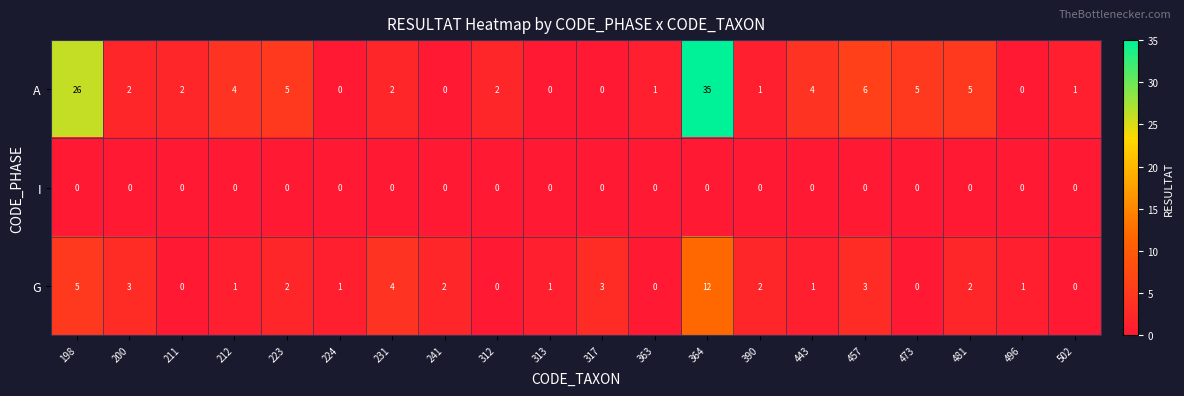

What is the total value across all series at 363?

1